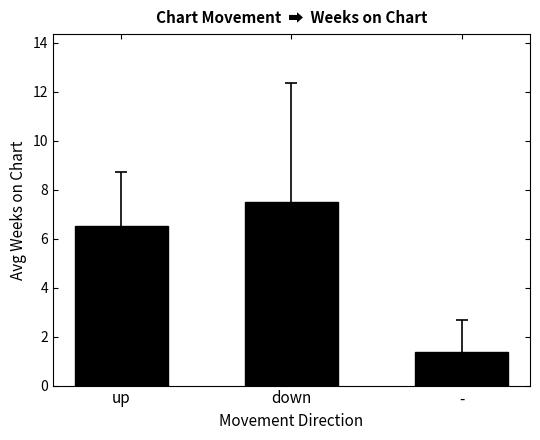

The chart shows a value of 4.9 at down. True or false?

False